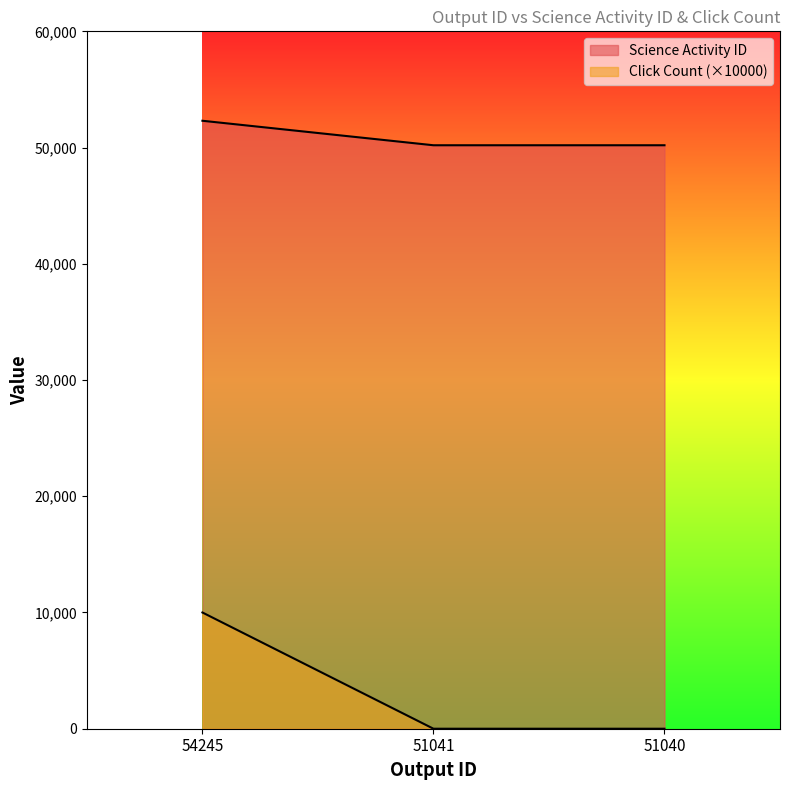

What is the highest value of the Click Count series?

10000